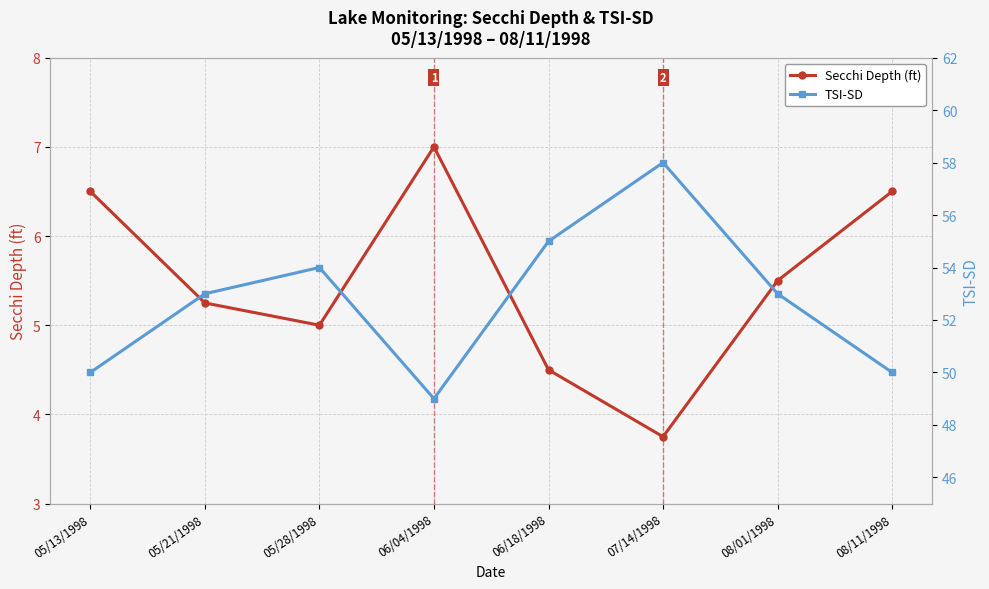

At which category does Secchi Depth (ft) reach its first local peak?

06/04/1998